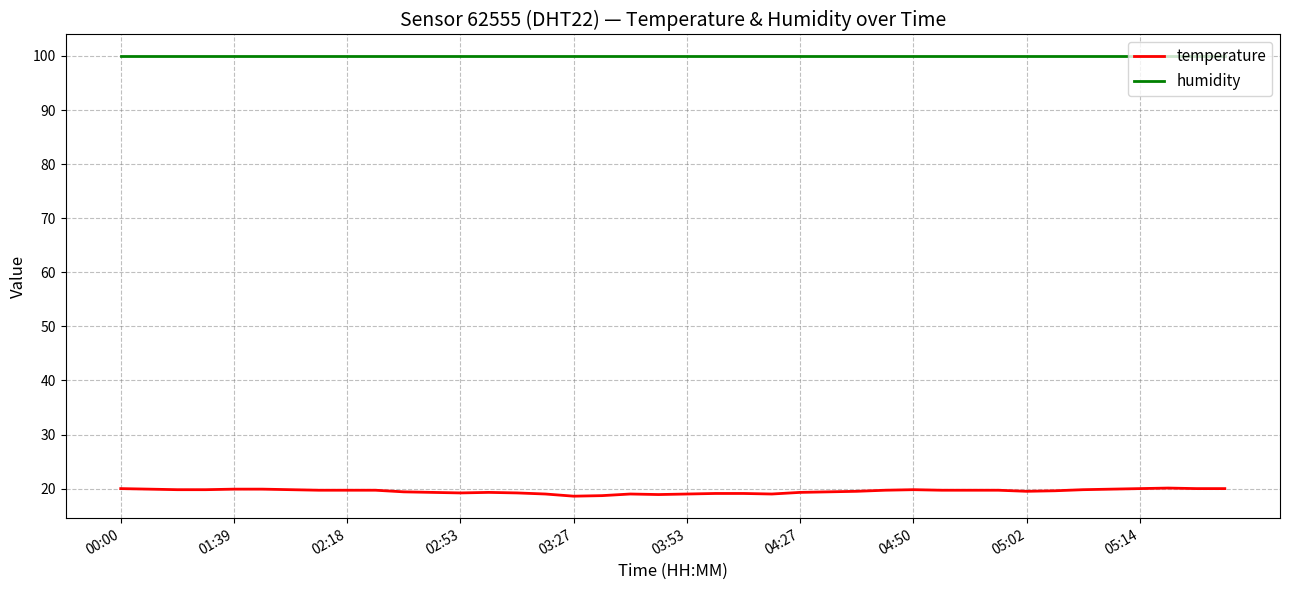

How many series are shown in this chart?

2